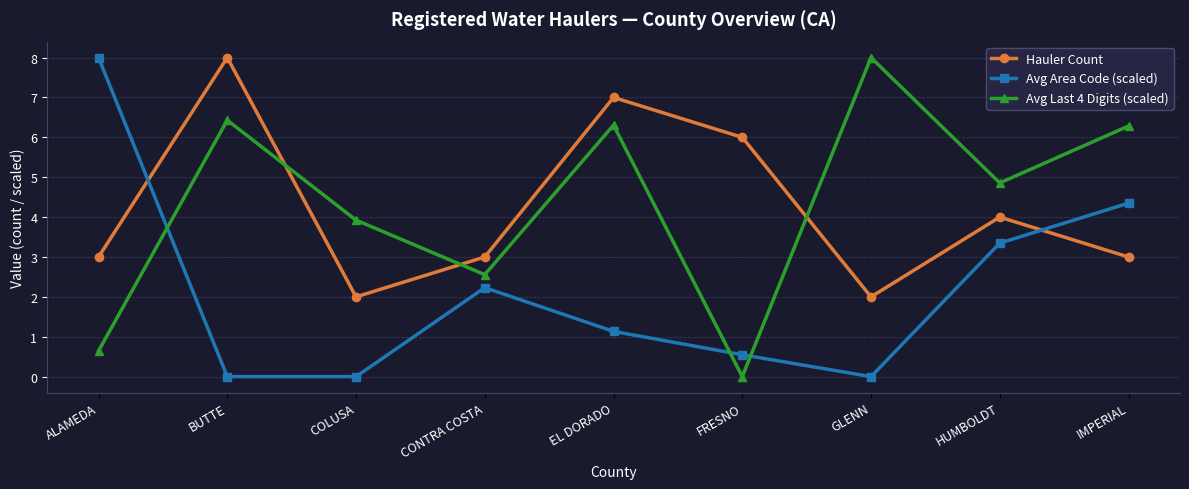

How many interior local peaks does the Avg Last 4 Digits (scaled) series have?

3